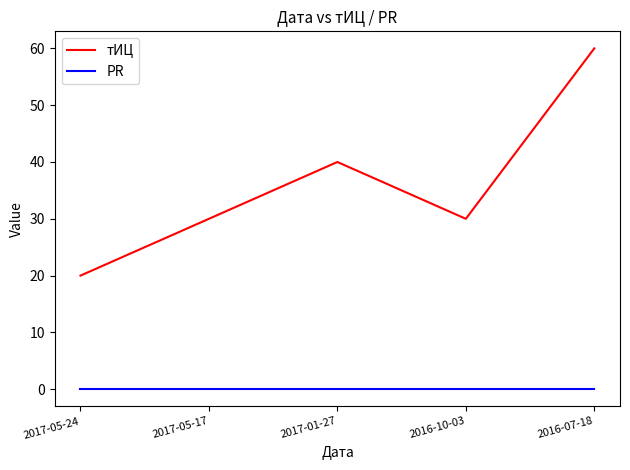

True or false: PR and тИЦ intersect in this chart.

False